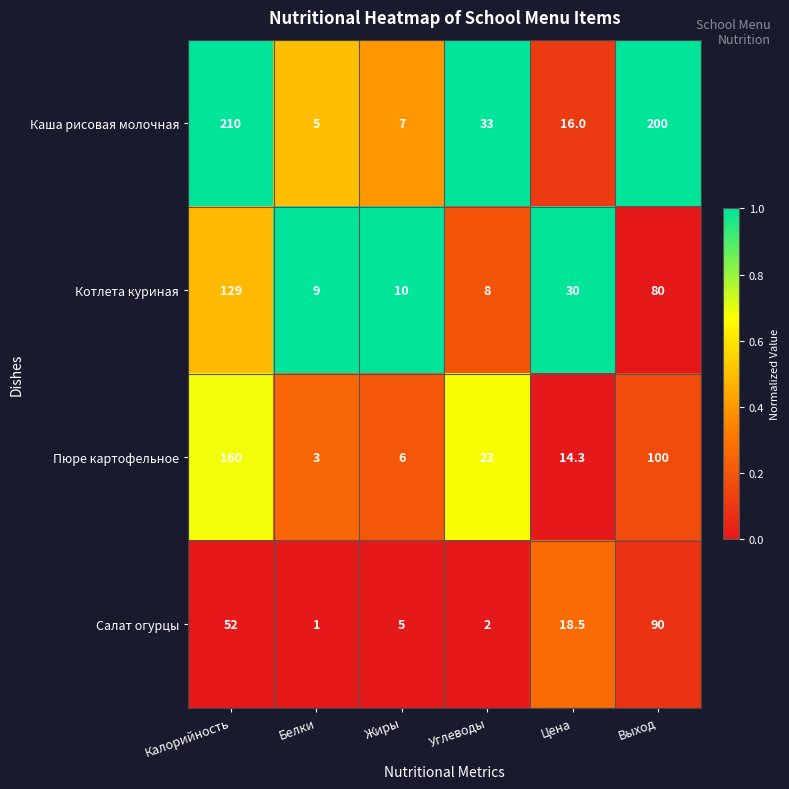

How many data points does each series have?

6